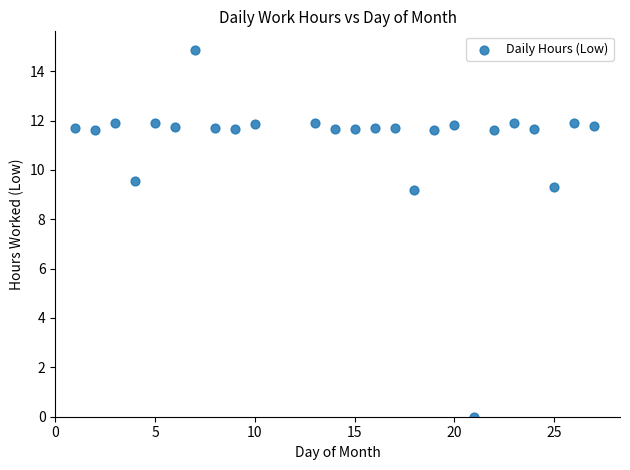

What is the range of Y values (max minus min)?

14.9